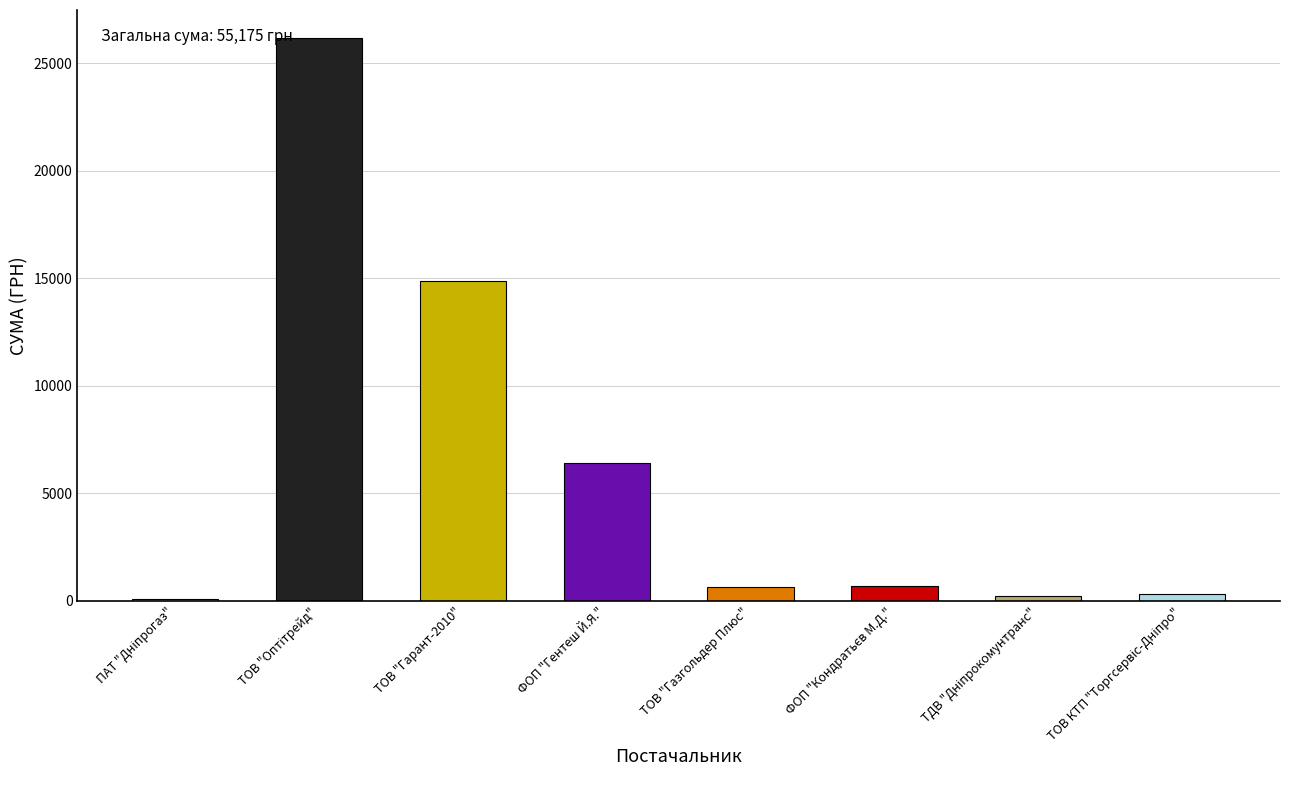

What is the value of the 1st bar from the left?

77.4